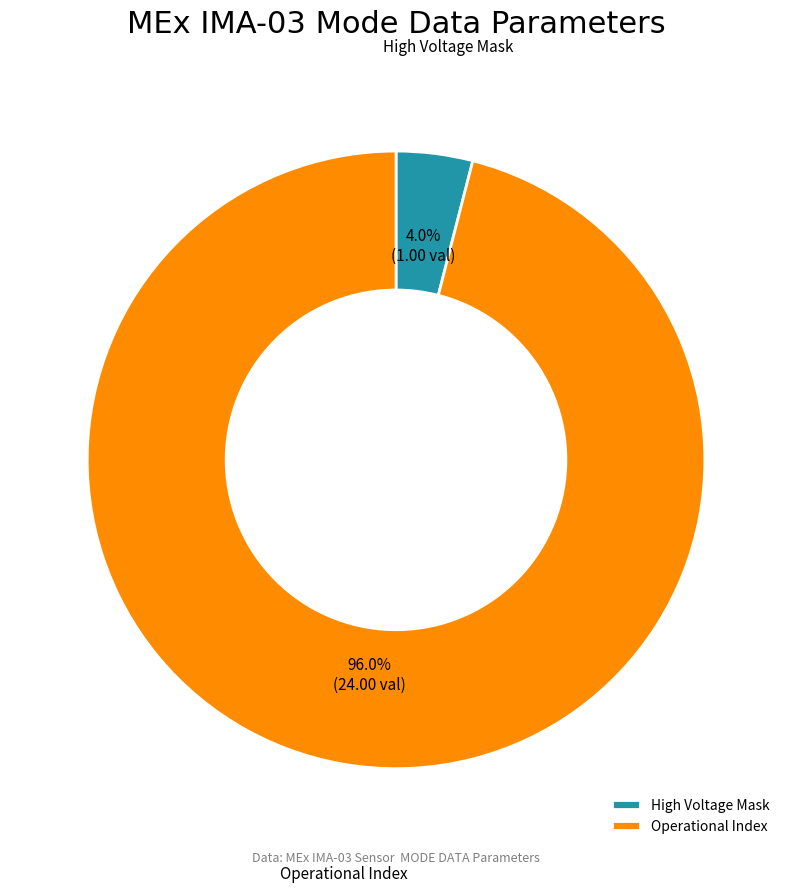

The Operational Index slice represents 96% of the pie. True or false?

True